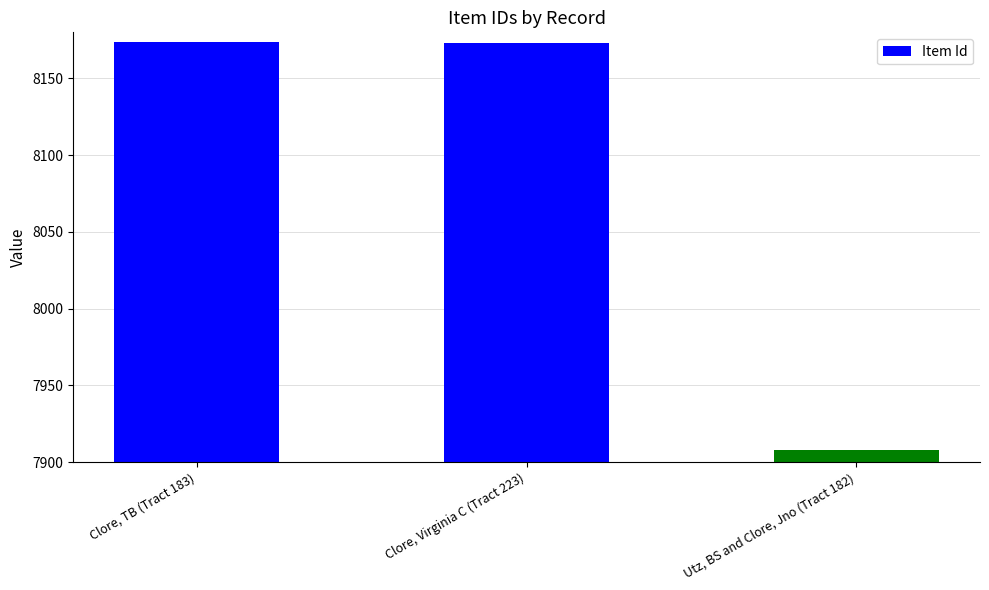

List the labels in order of value, largest first.

Clore, TB (Tract 183), Clore, Virginia C (Tract 223), Utz, BS and Clore, Jno (Tract 182)